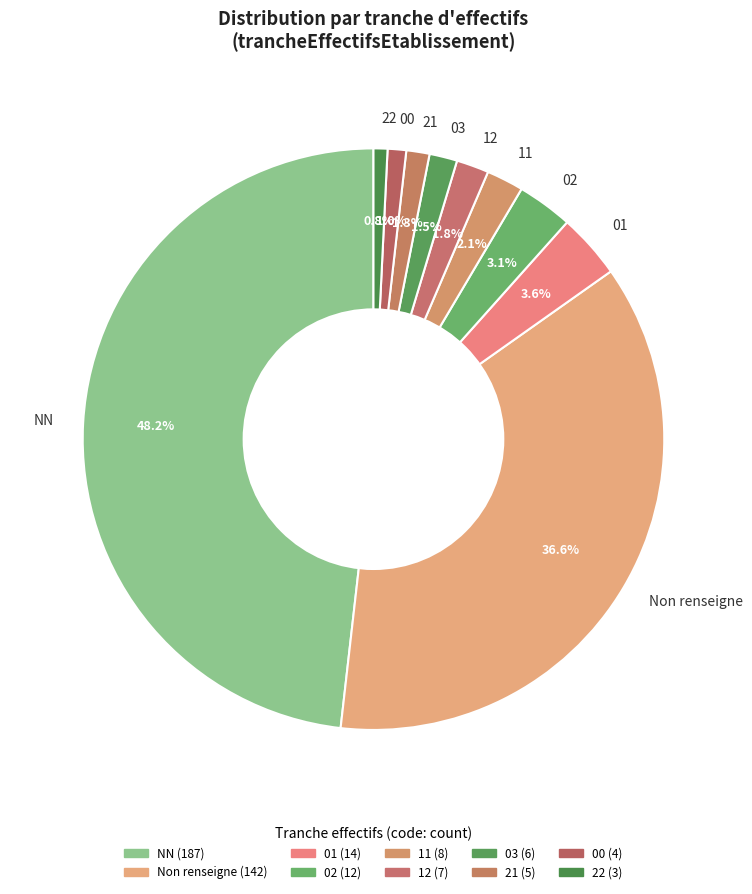

Combined, do Non renseigne and 00 account for over 50%?

No